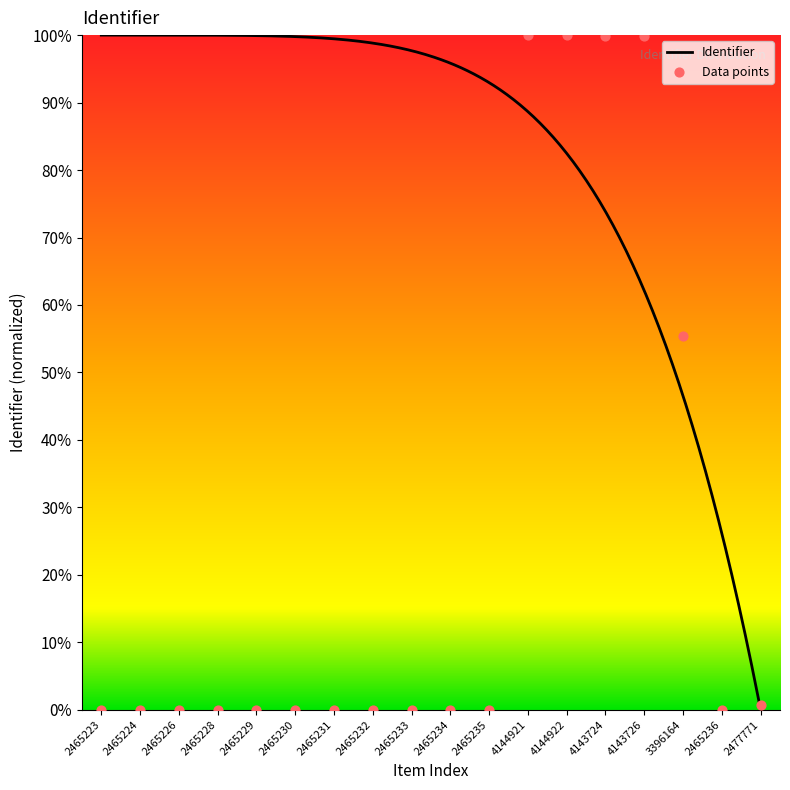

What is the change in value from 2465234 to 4143726?

+99.9